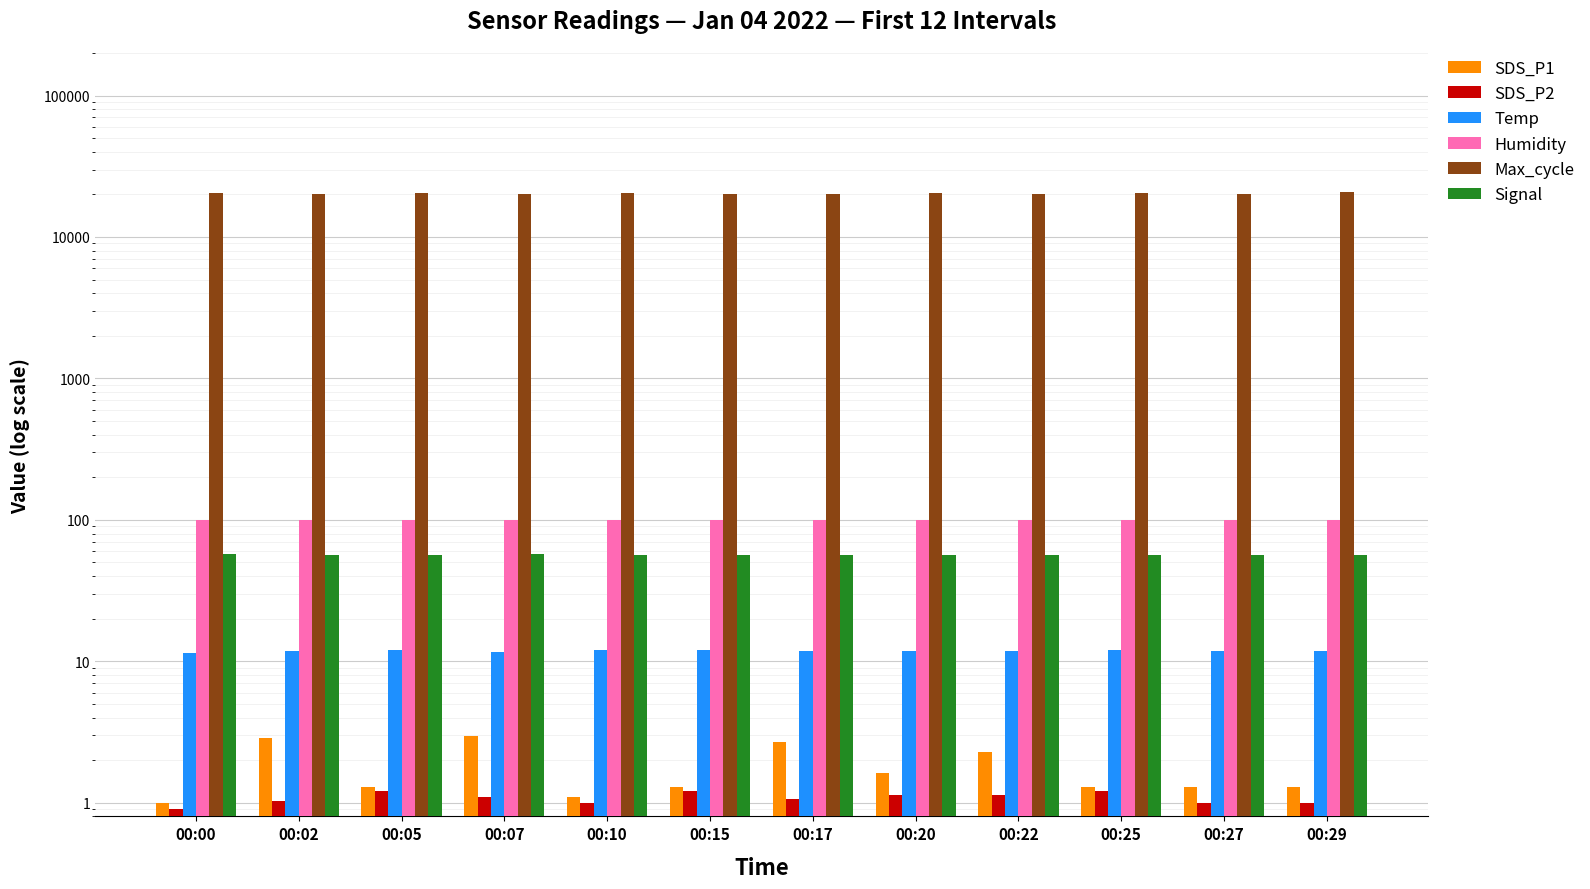

What is the difference between the highest and lowest values at 00:20?

20630.9